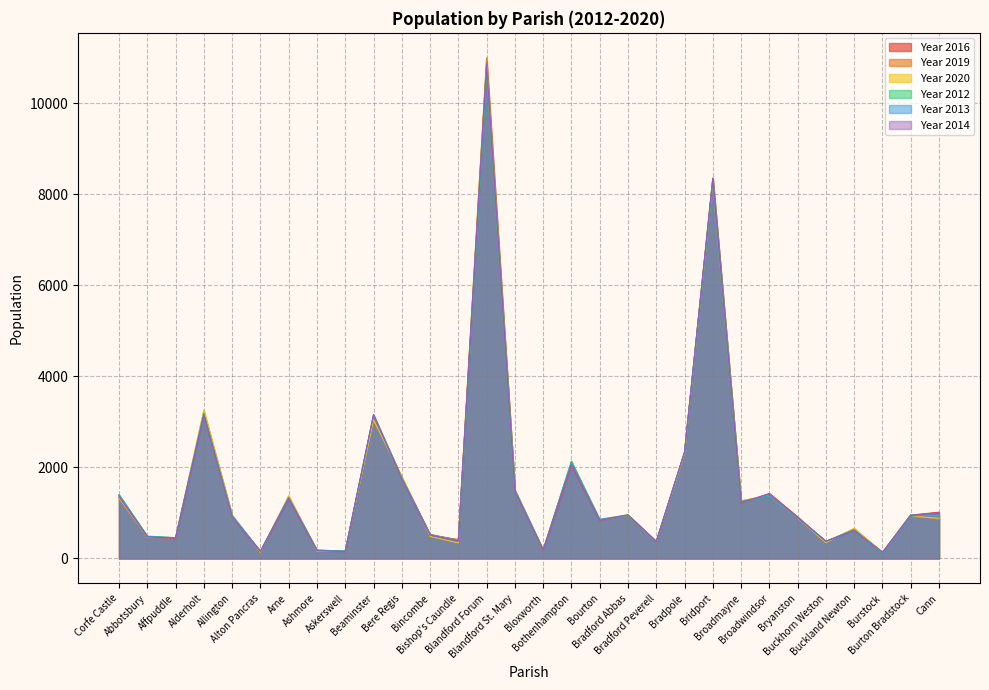

Rank the series at Broadmayne from lowest to highest value.

Year 2016, Year 2014, Year 2012, Year 2013, Year 2019, Year 2020